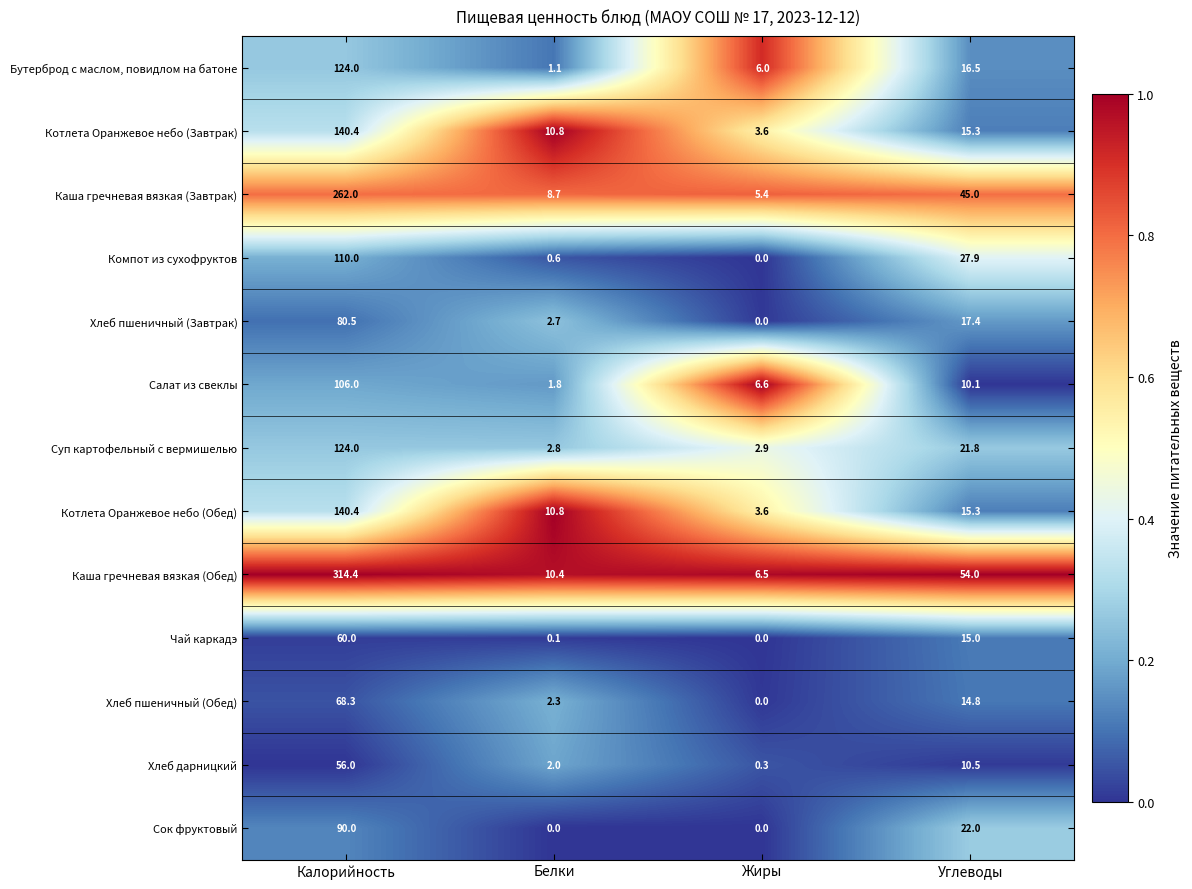

Rank the categories by Компот из сухофруктов value from lowest to highest.

Жиры, Белки, Углеводы, Калорийность